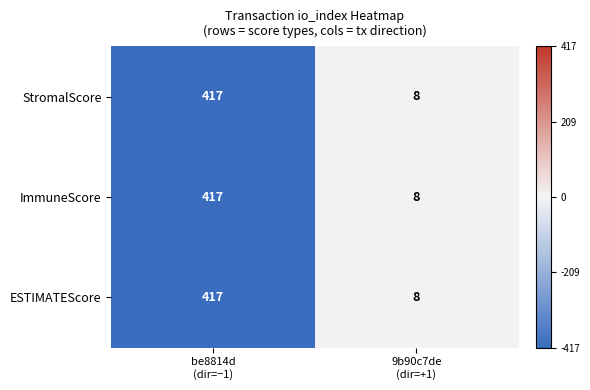

Reading left to right, what are all the values shown in this chart?

StromalScore: 417	8
ImmuneScore: 417	8
ESTIMATEScore: 417	8